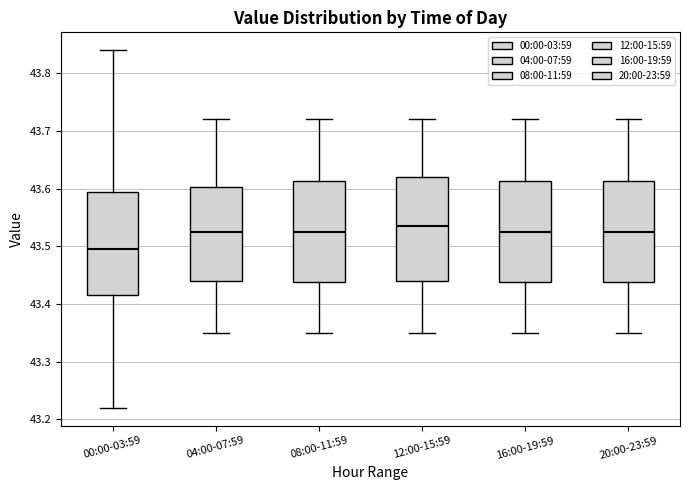

Reading left to right, read every box against the y-axis: the position of its median line, the range the box covers, and the ends of its whiskers. The values are not printed on the chart, so give them approximately, as read against the axis.

00:00-03:59: median 43.50, box 43.42 to 43.60, whiskers 43.22 to 43.84
04:00-07:59: median 43.53, box 43.44 to 43.60, whiskers 43.35 to 43.72
08:00-11:59: median 43.53, box 43.44 to 43.61, whiskers 43.35 to 43.72
12:00-15:59: median 43.54, box 43.44 to 43.62, whiskers 43.35 to 43.72
16:00-19:59: median 43.53, box 43.44 to 43.61, whiskers 43.35 to 43.72
20:00-23:59: median 43.53, box 43.44 to 43.61, whiskers 43.35 to 43.72